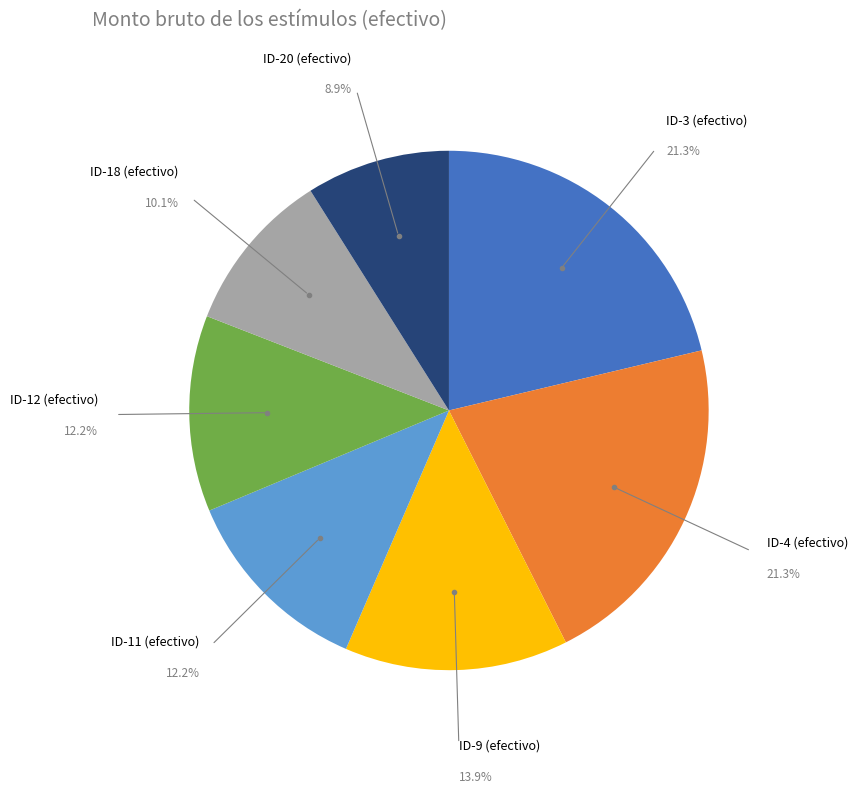

How many slices are in this pie chart?

7